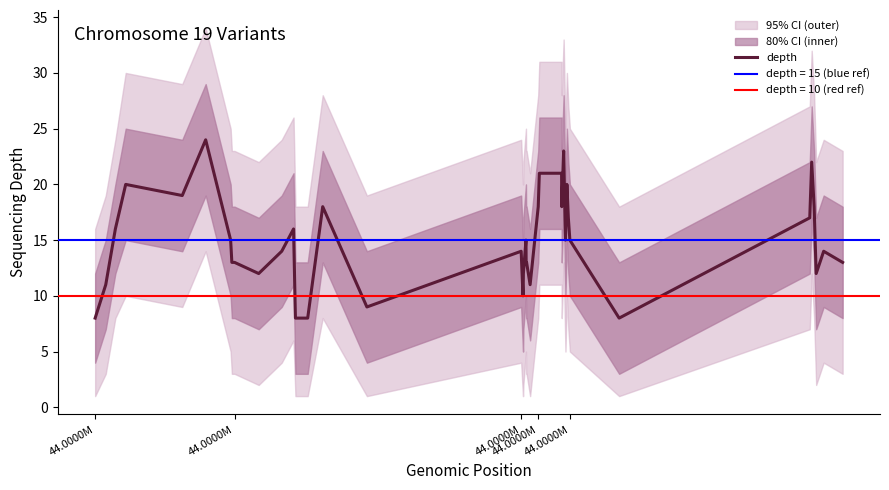

What is the minimum value shown in the chart?

8